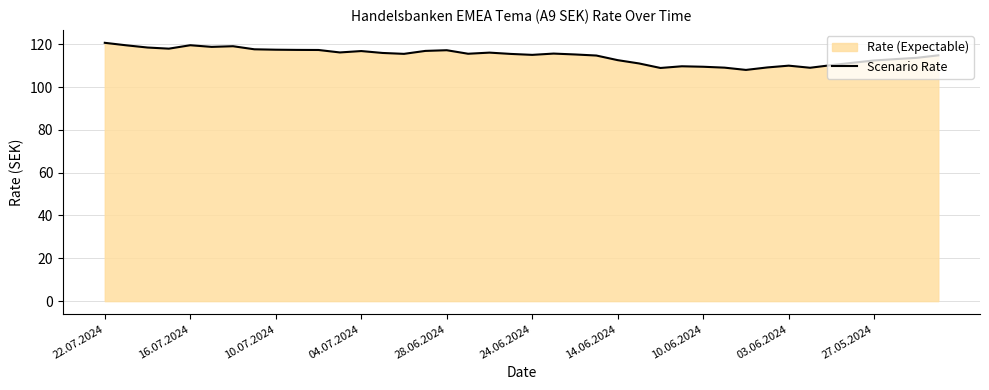

The chart shows a value of 117.4 at 10.07.2024. True or false?

True